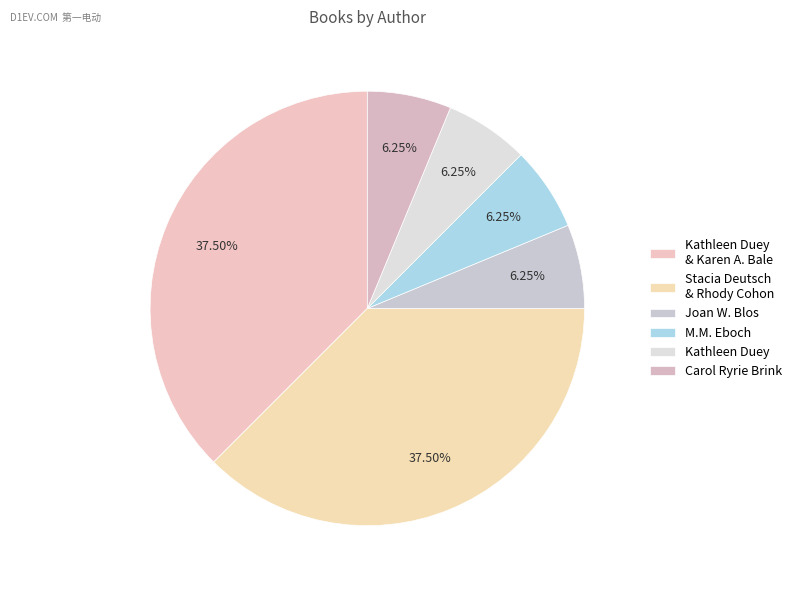

How many slices are in this pie chart?

6